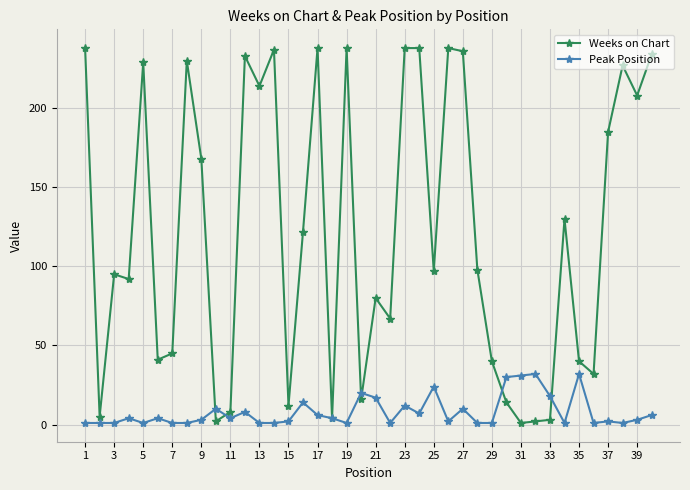

True or false: Weeks on Chart has more than 1 points higher than both neighbors.

True